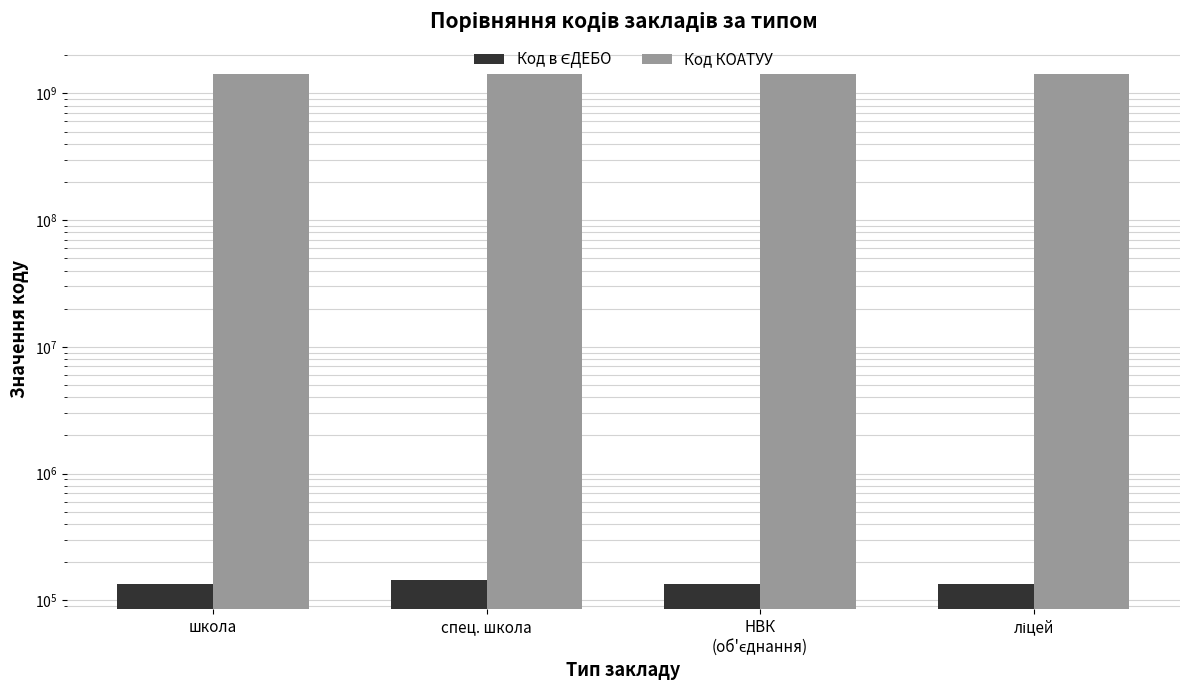

List the series in order of their overall mean, lowest first.

Код в ЄДЕБО, Код КОАТУУ